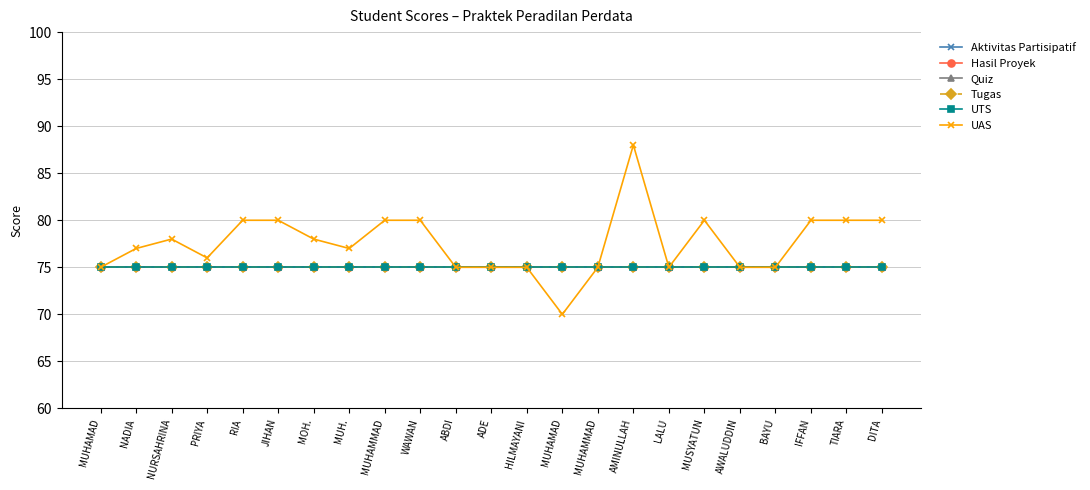

Does the chart have visible grid lines?

Yes